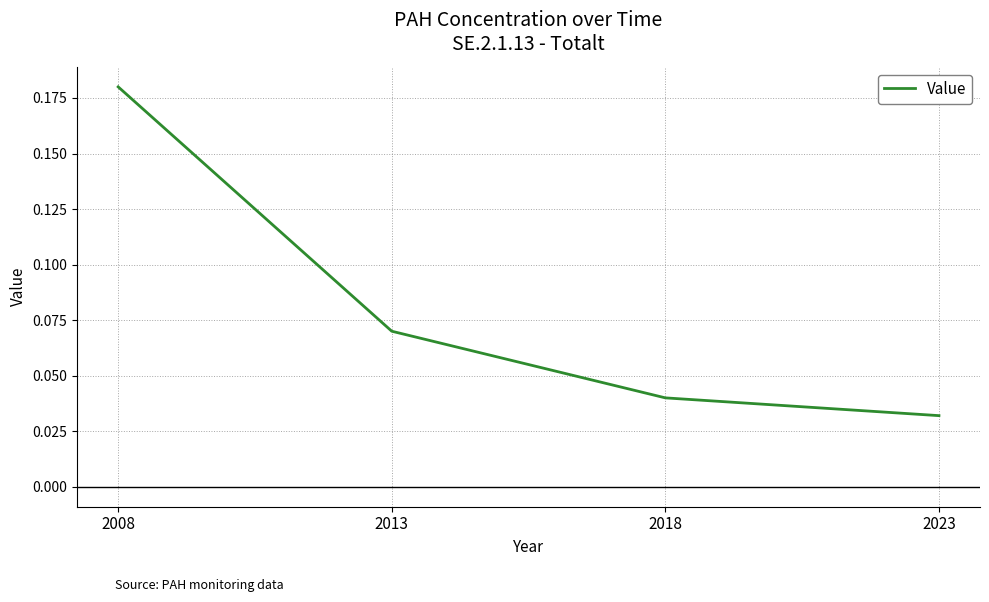

What is the sum of all values?

0.3